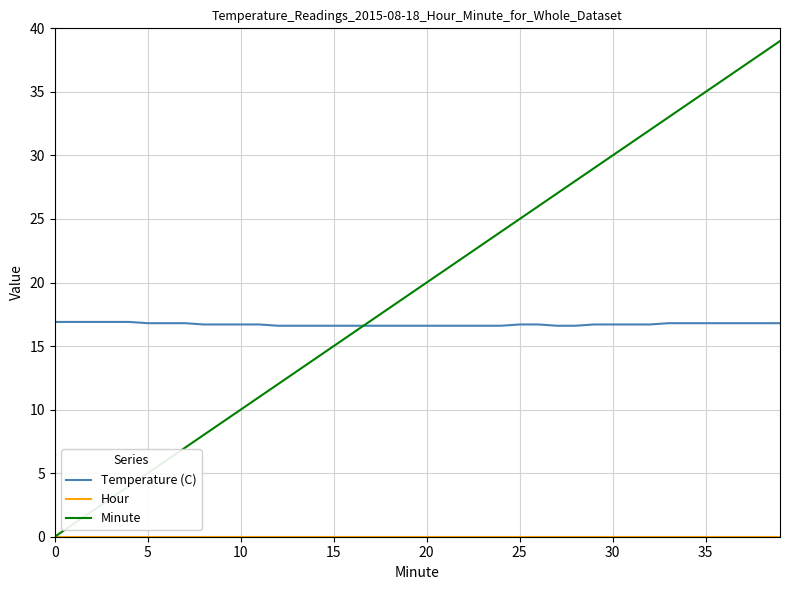

What is the maximum value shown in the chart?

39.0